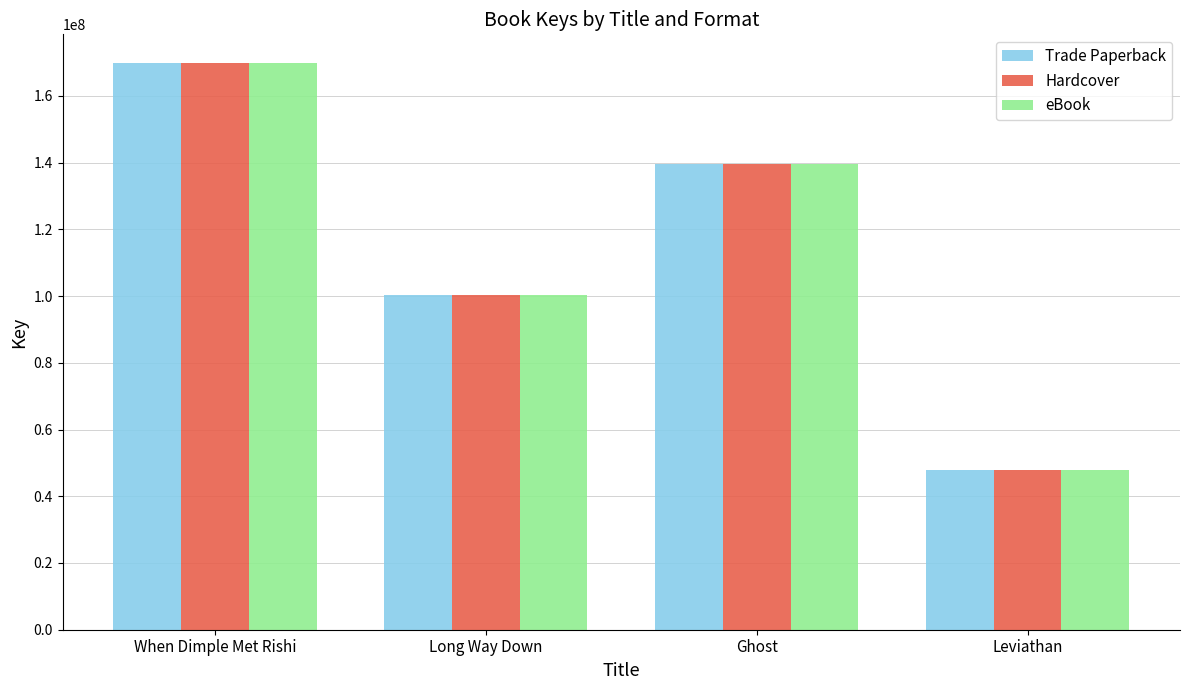

What value does the Hardcover series have at Leviathan, to the nearest 100?

47860100